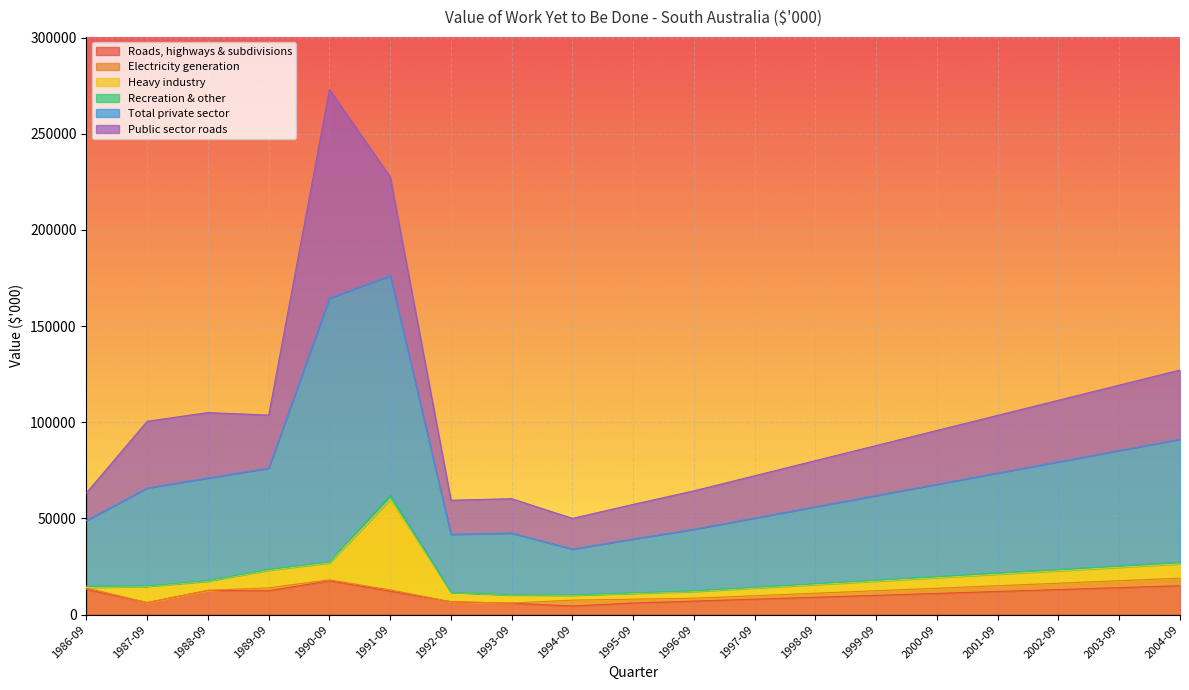

What is the difference between the highest and lowest values at 1998-09?

39550